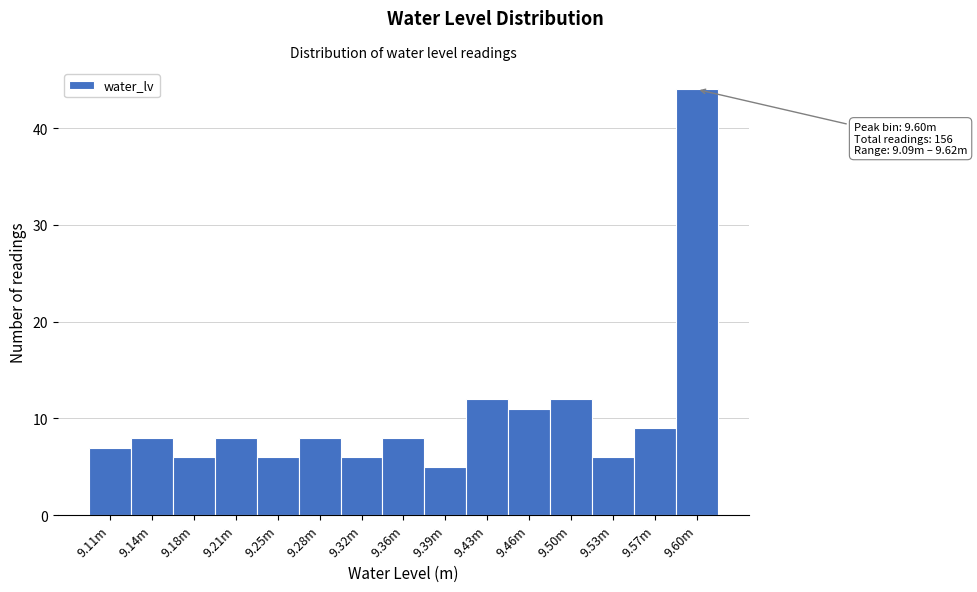

Reading right to left, list all the values displayed in this chart.

9.60m=44	9.57m=9	9.53m=6	9.50m=12	9.46m=11	9.43m=12	9.39m=5	9.36m=8	9.32m=6	9.28m=8	9.25m=6	9.21m=8	9.18m=6	9.14m=8	9.11m=7